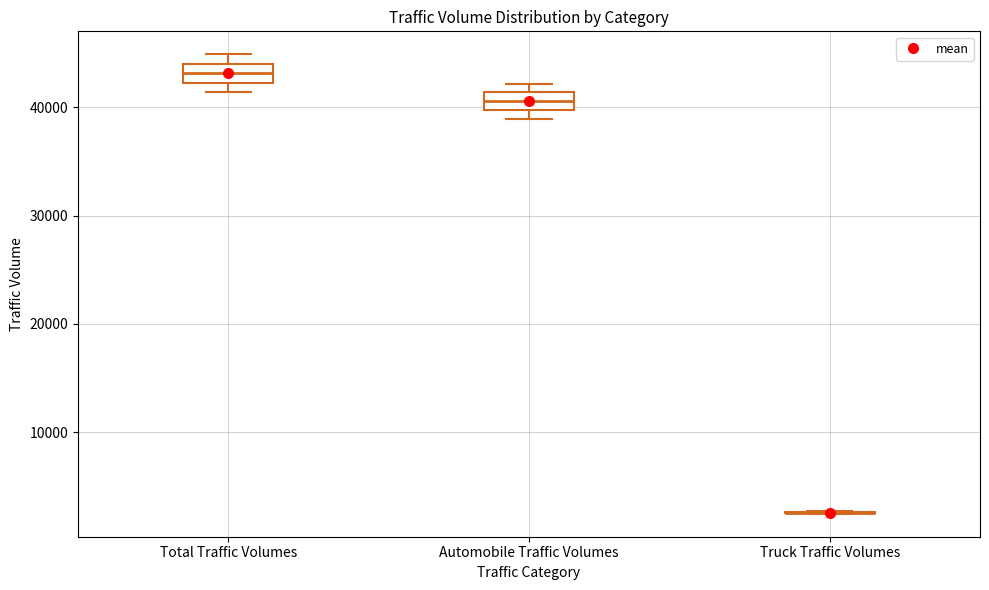

Reading left to right, transcribe this box plot: for each box, give where its median line is, the range the box spans, and where its two whiskers end, as read against the y-axis. The values are not printed on the chart, so give them approximately, as read against the axis.

Total Traffic Volumes: median 43000, box 42000 to 44000, whiskers 41000 to 45000
Automobile Traffic Volumes: median 41000 (inside the box), box 40000 to 41000, whiskers 39000 to 42000
Truck Traffic Volumes: box collapsed to a line at 3000, whiskers 2000 to 3000